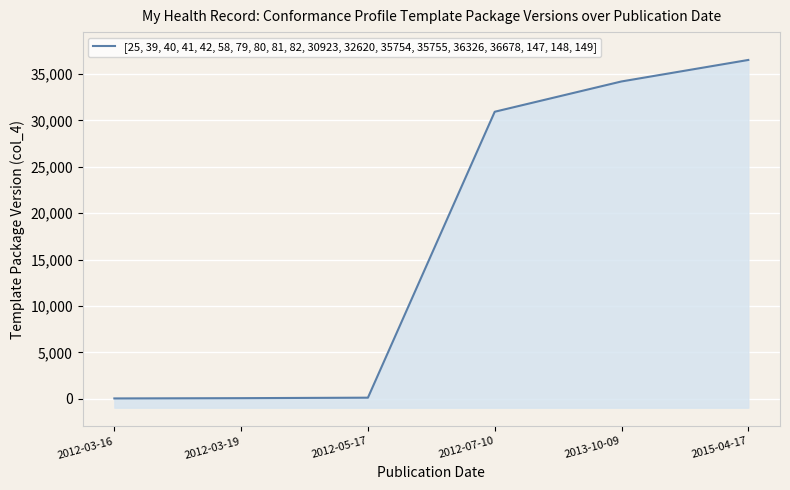

At which label is the value closest to 18271?

2012-07-10